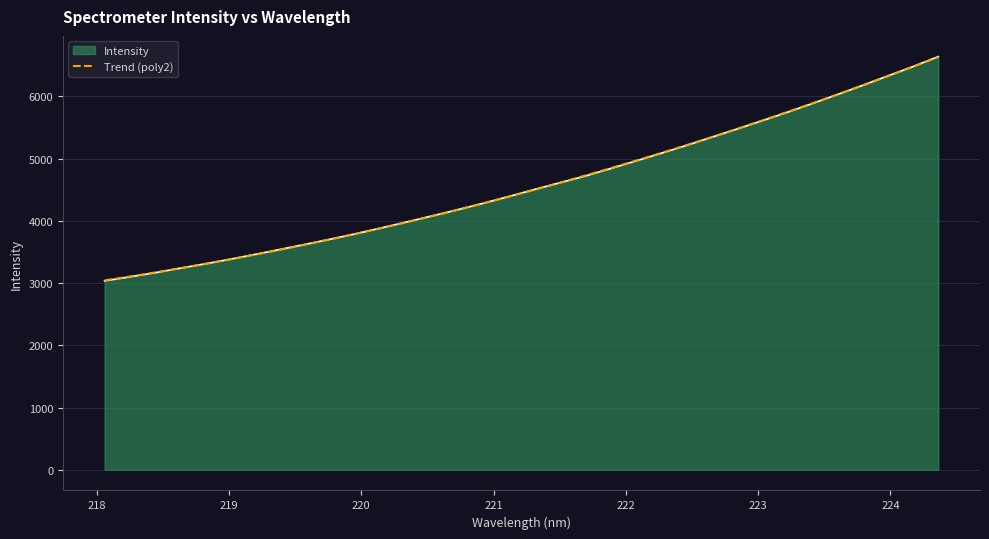

Which series has the widest spread of values?

Intensity